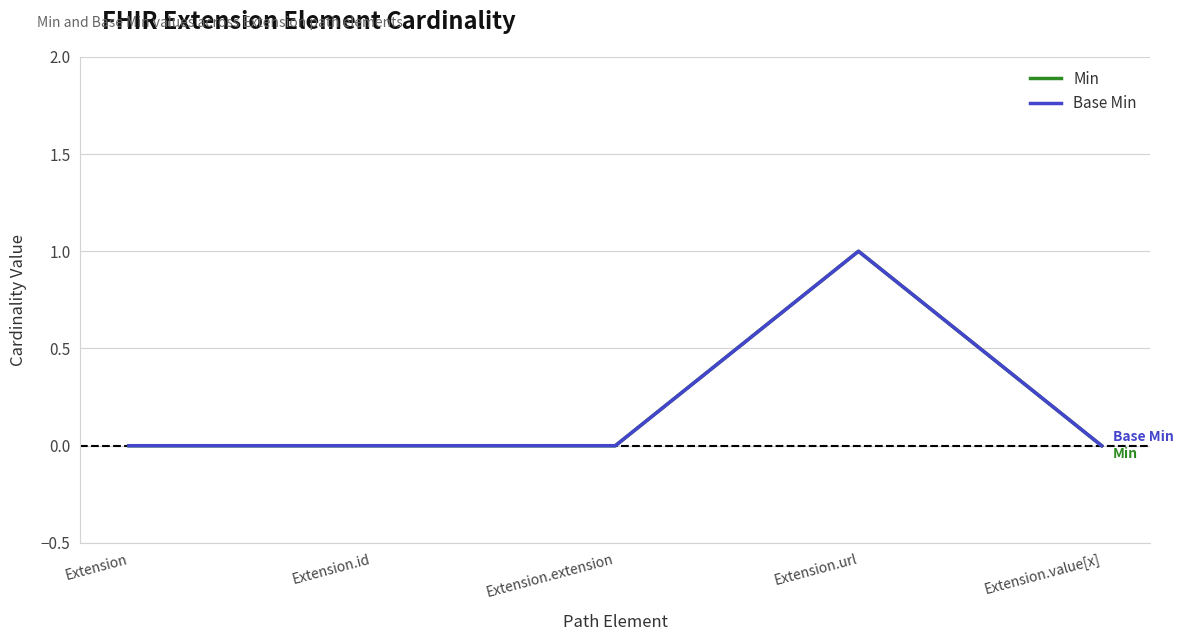

True or false: Min and Base Min intersect in this chart.

False